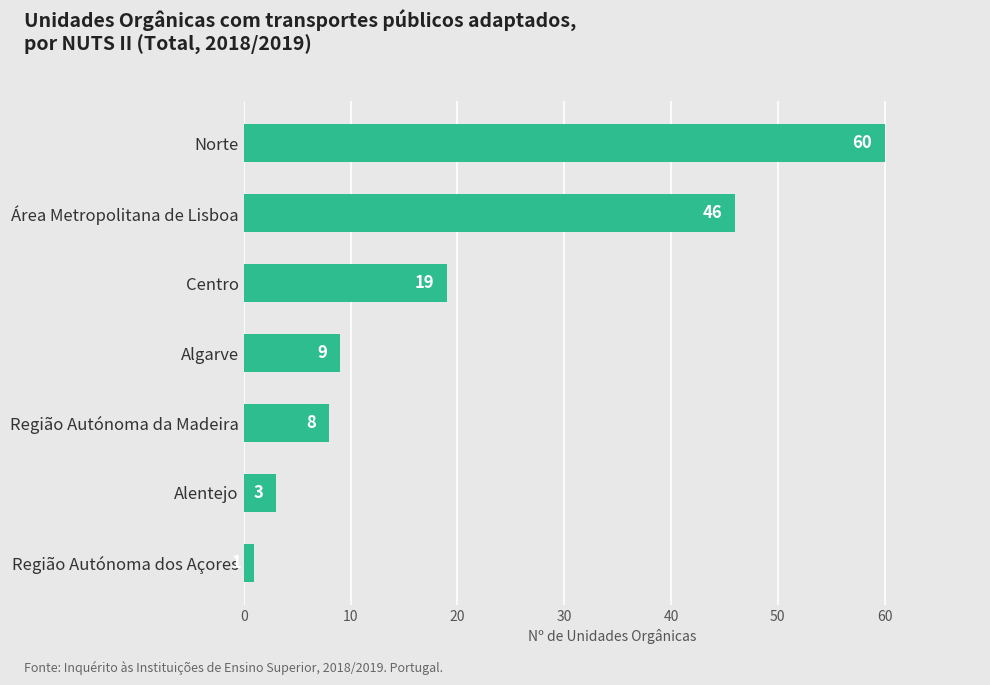

What is the difference between the maximum and minimum values?

59